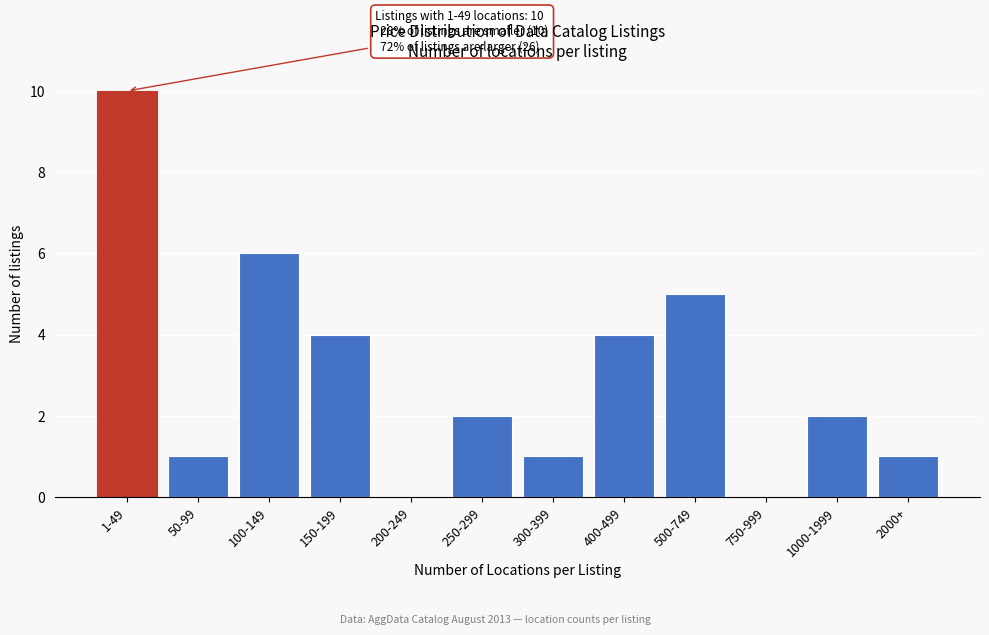

Reading right to left, what are all the values shown in this chart?

2000+=1	1000-1999=2	750-999=0	500-749=5	400-499=4	300-399=1	250-299=2	200-249=0	150-199=4	100-149=6	50-99=1	1-49=10